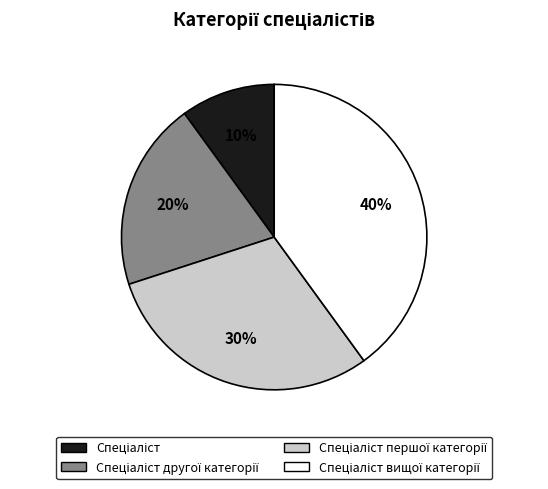

Is there a majority slice in this chart?

No